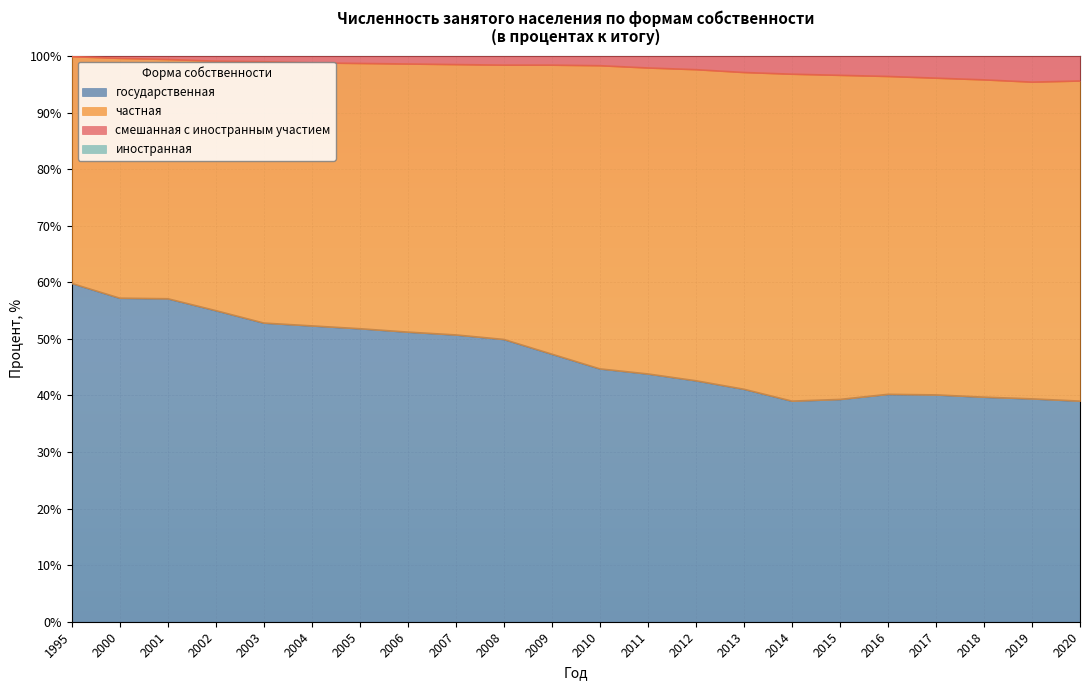

Is it true that государственная equals 14.0 at 2003?

False